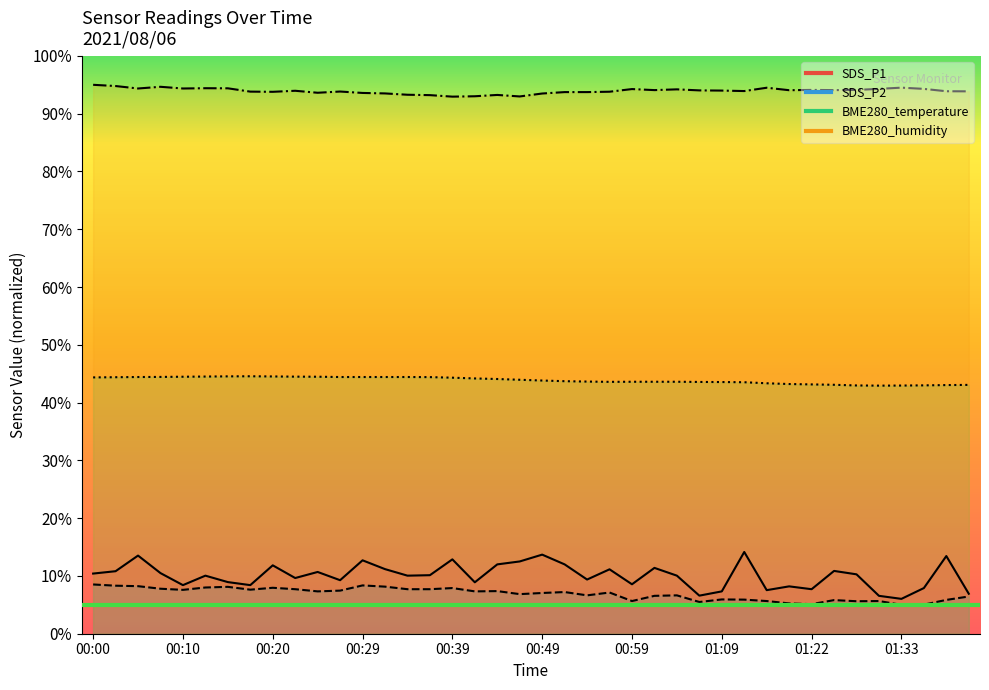

What is the label of the 19th point from the right?

00:52